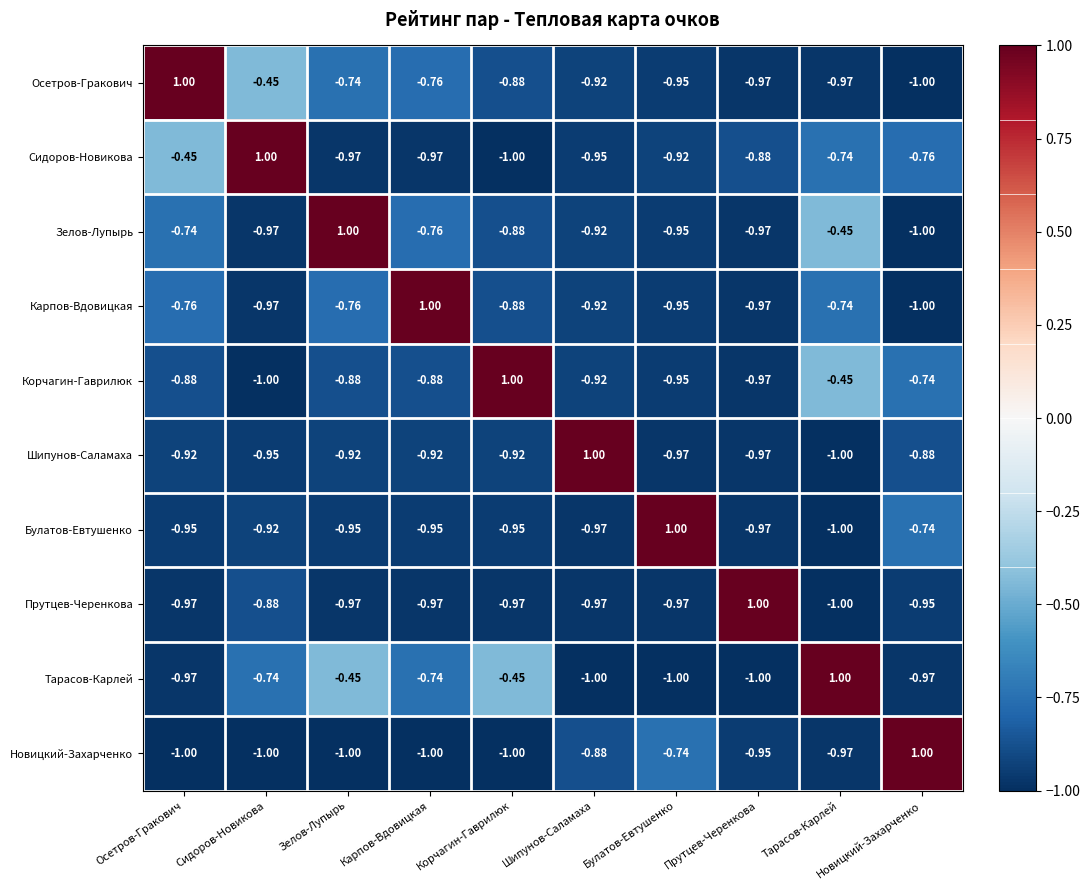

At which label is Булатов-Евтушенко closest to 0?

Новицкий-Захарченко